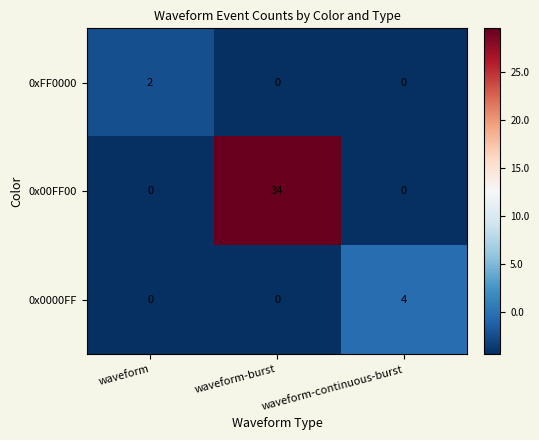

Rank the series by their maximum value, from highest to lowest.

0x00FF00, 0x0000FF, 0xFF0000